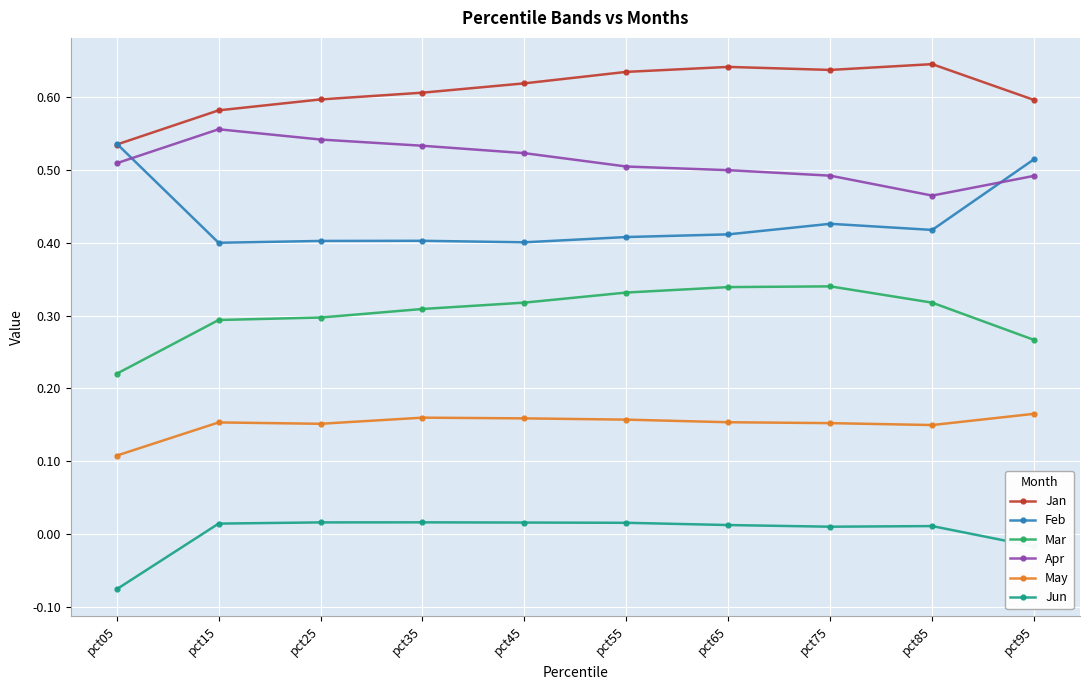

At how many categories does at least one series exceed 0?

10